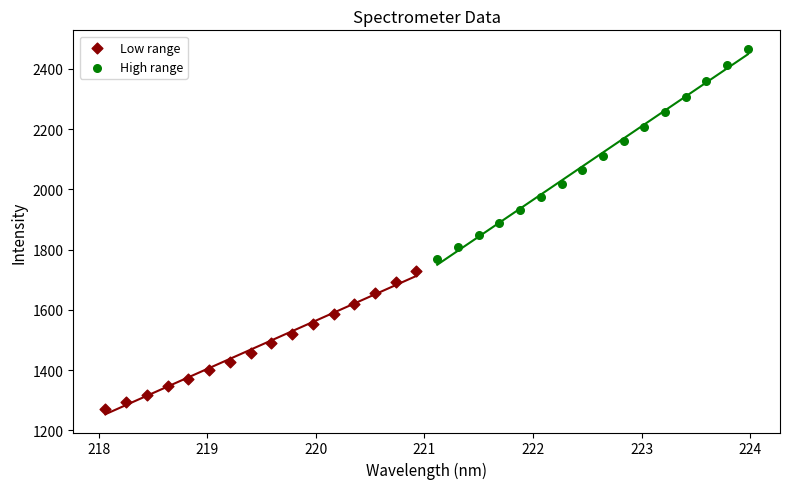

Which series has the widest spread of Y values?

High range